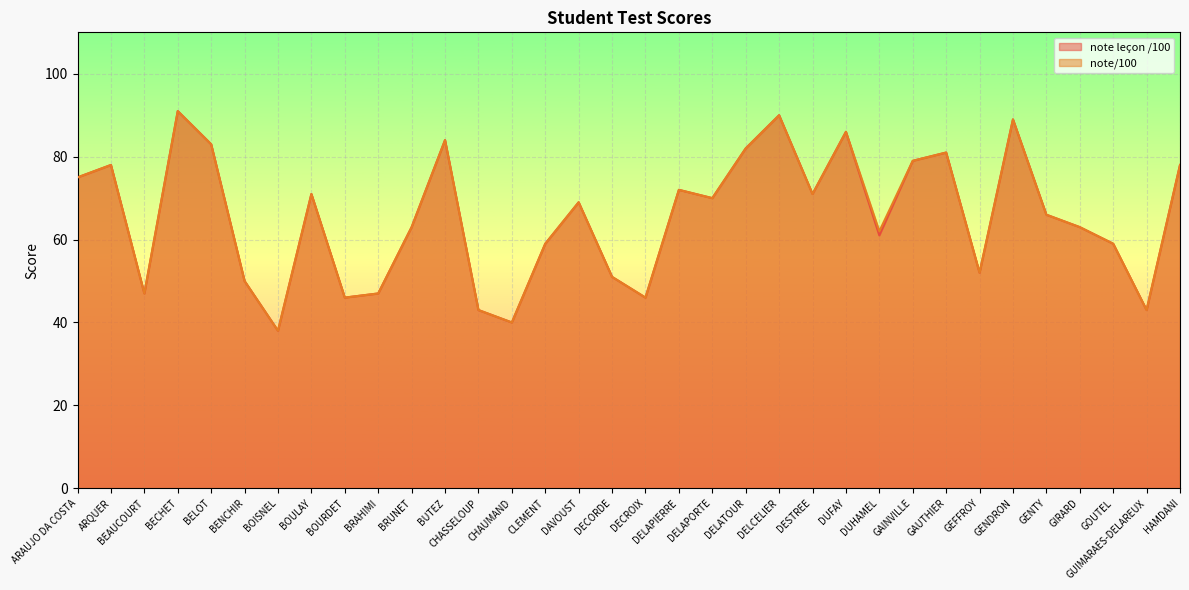

At which category is the sum across all series the highest?

BECHET